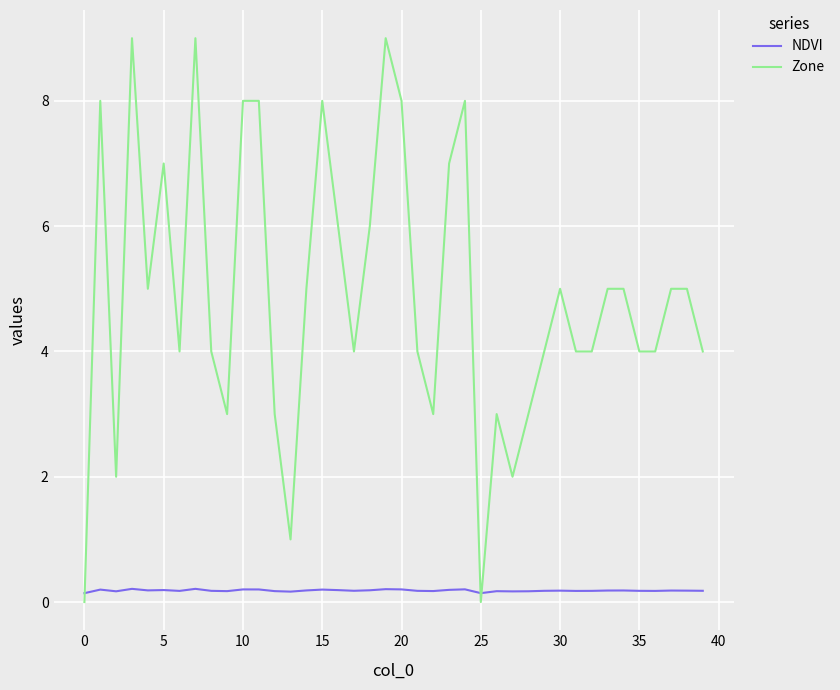

Which series has the largest range (max minus min)?

Zone